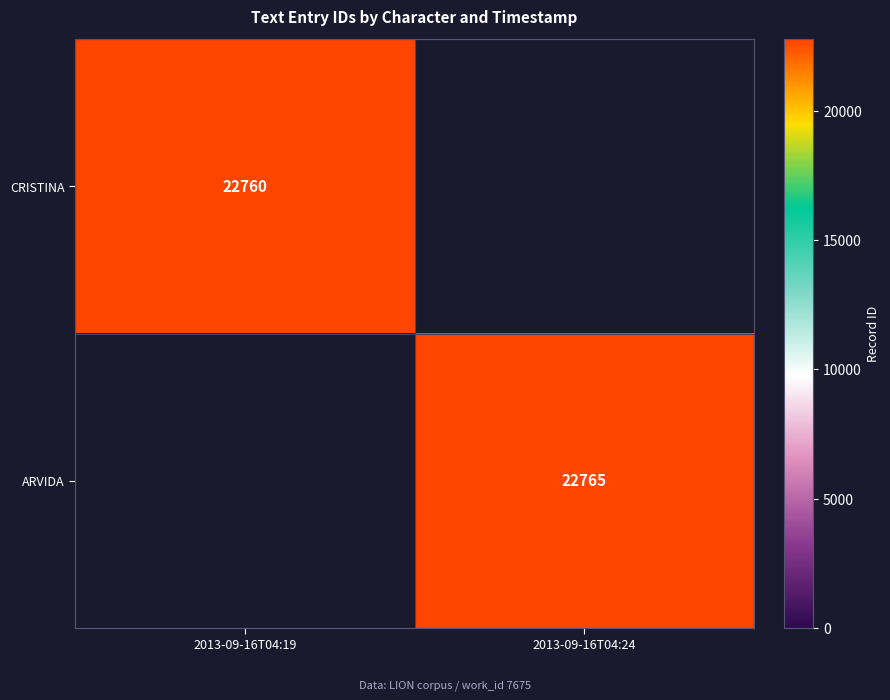

The CRISTINA series shows 22760 at 2013-09-16T04:19. True or false?

True